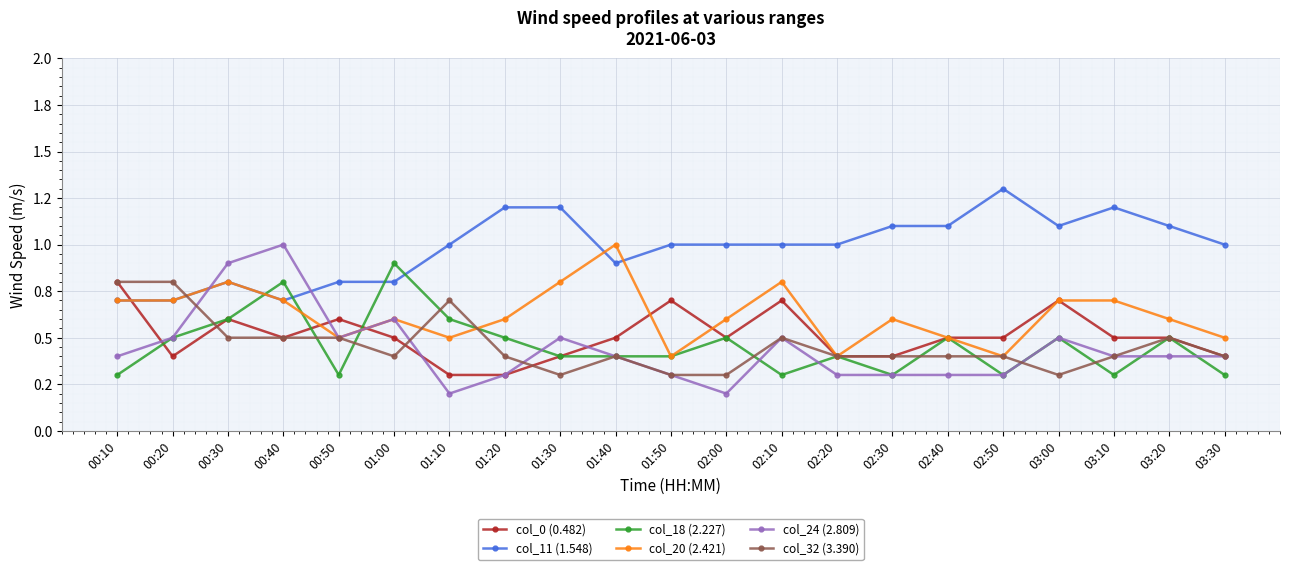

Is it true that col_32 (3.390) equals 0.1 at 00:50?

False